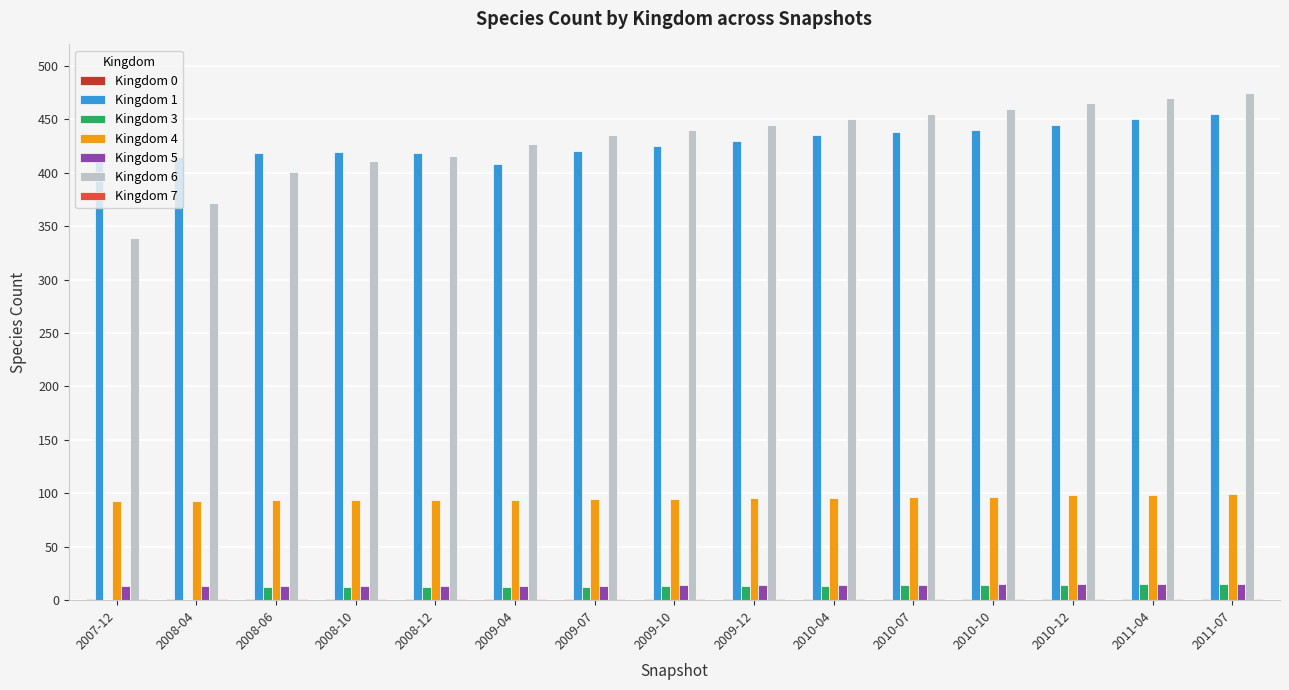

The value of Kingdom 4 at 2011-04 is 35. True or false?

False